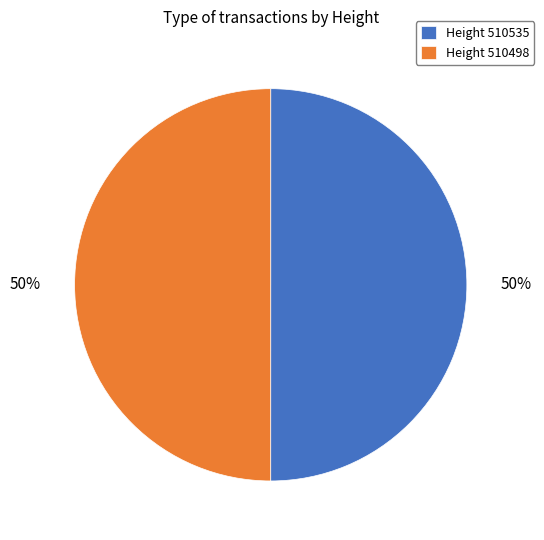

True or false: Height 510498 accounts for 50% of the total.

True